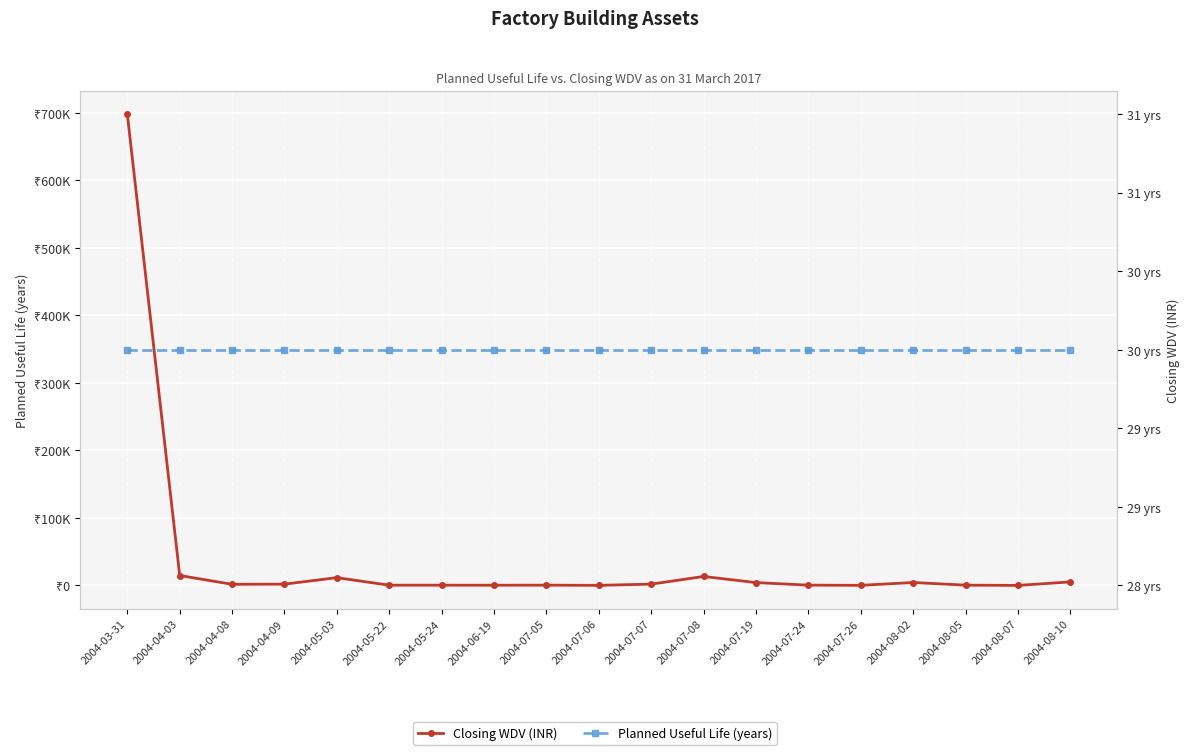

Is the value of Planned Useful Life (years) at 2004-05-22 greater than the value of Closing WDV (INR) at 2004-04-03?

No